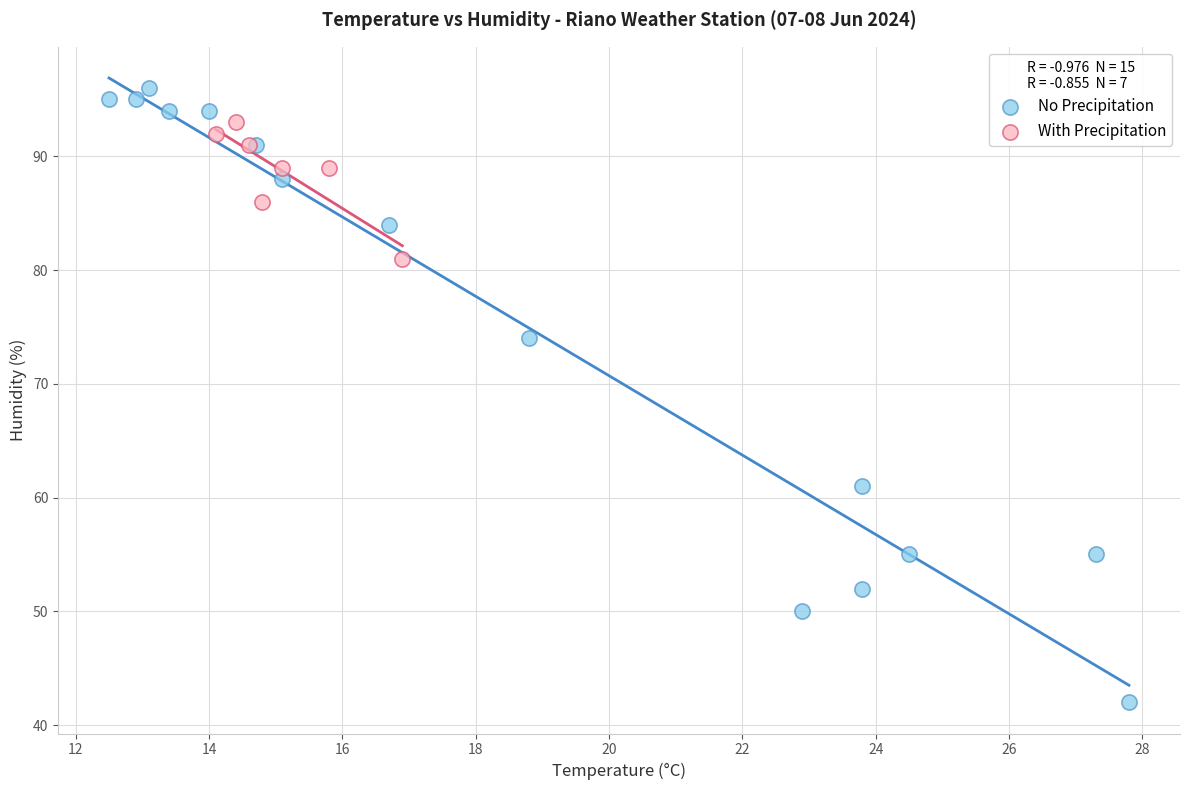

Which series contains the highest Y value?

No Precipitation